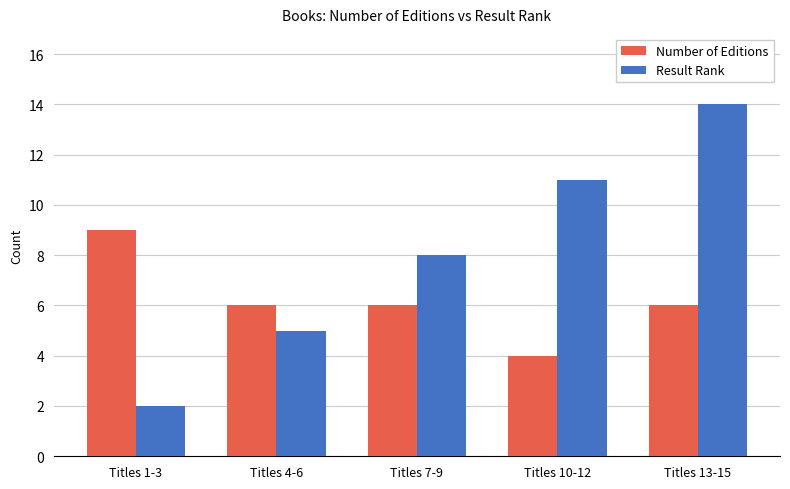

What is the label of the 3rd bar from the left?

Titles 7-9